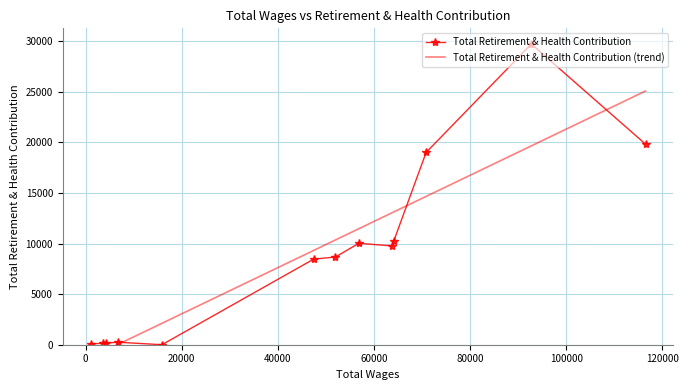

What is the highest value of the Total Retirement & Health Contribution series?

29715